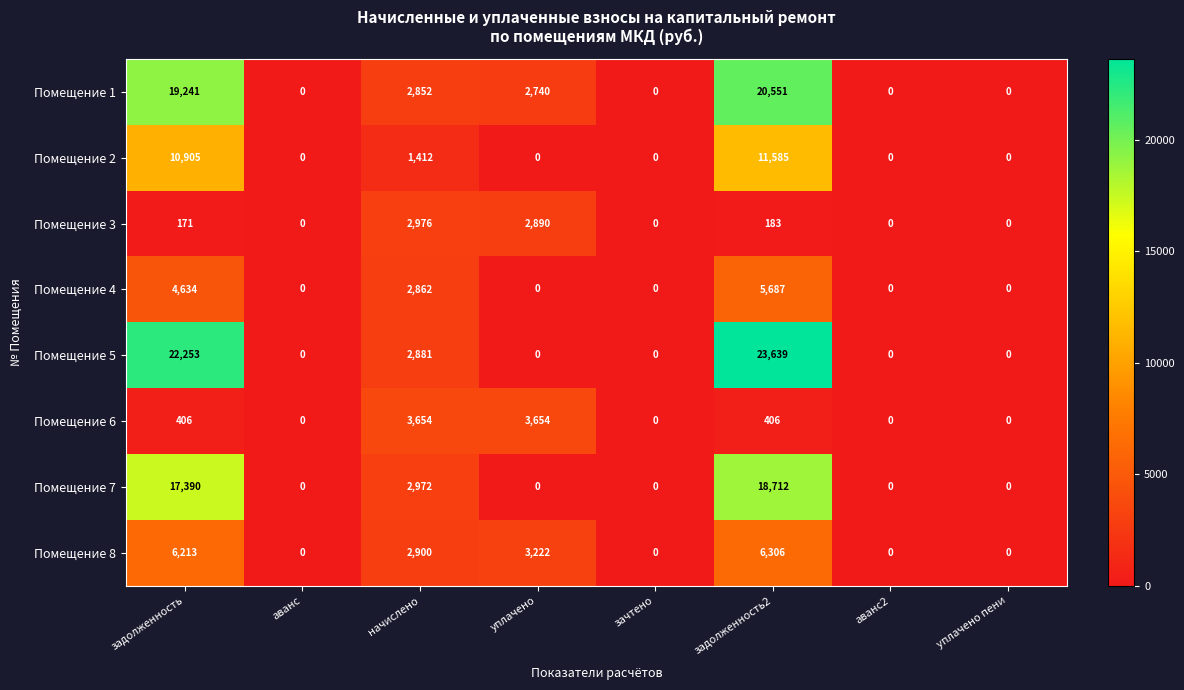

Is it true that Помещение 7 equals -10589 at уплачено?

False